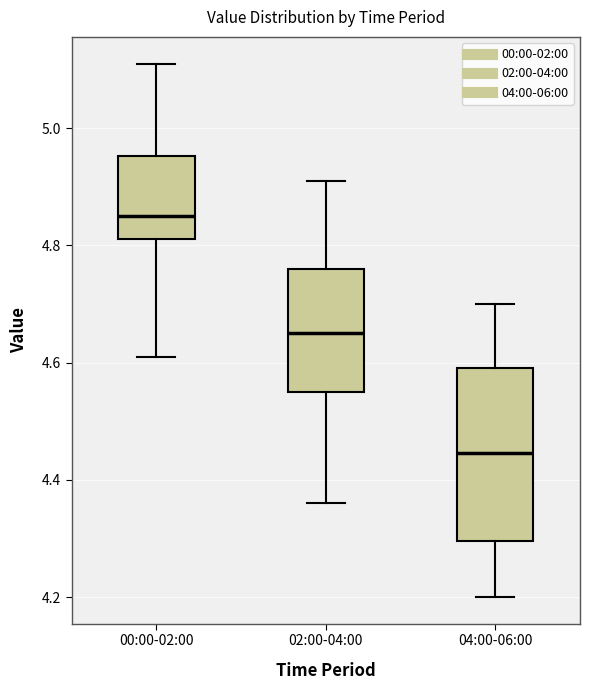

Reading left to right, transcribe this box plot: for each box, give where its median line is, the range the box spans, and where its two whiskers end, as read against the y-axis. The values are not printed on the chart, so give them approximately, as read against the axis.

00:00-02:00: median 4.86, box 4.82 to 4.96, whiskers 4.62 to 5.12
02:00-04:00: median 4.66, box 4.56 to 4.76, whiskers 4.36 to 4.92
04:00-06:00: median 4.44, box 4.30 to 4.60, whiskers 4.20 to 4.70